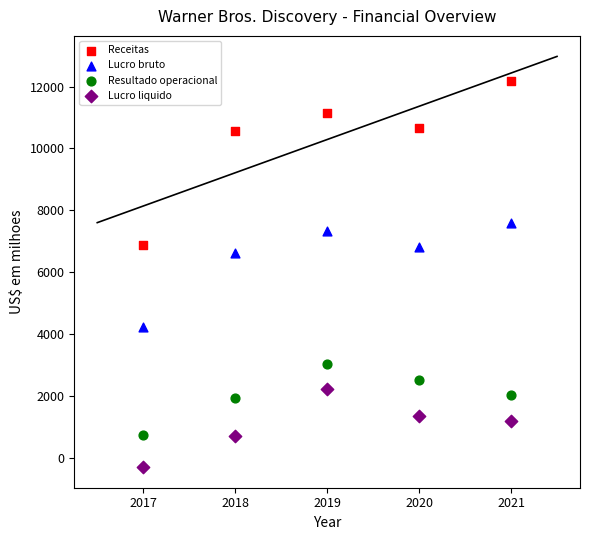

Across all series, what Y value is closest to 5939?

6618